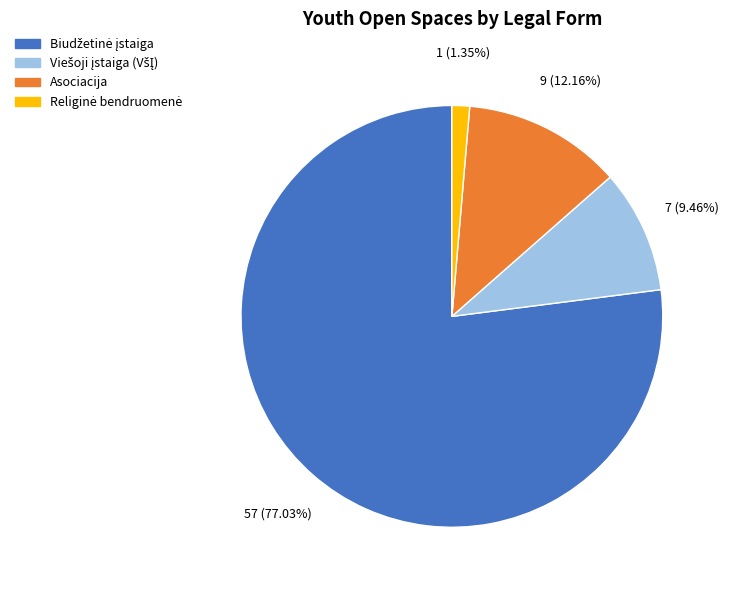

Does any single category account for the majority?

Yes